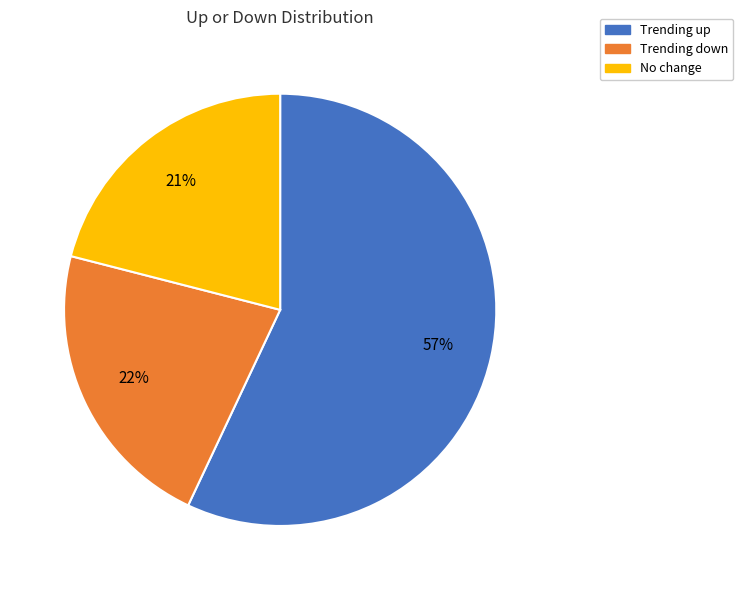

To the nearest percent, what is the difference between the largest and smallest slice percentages?

36%